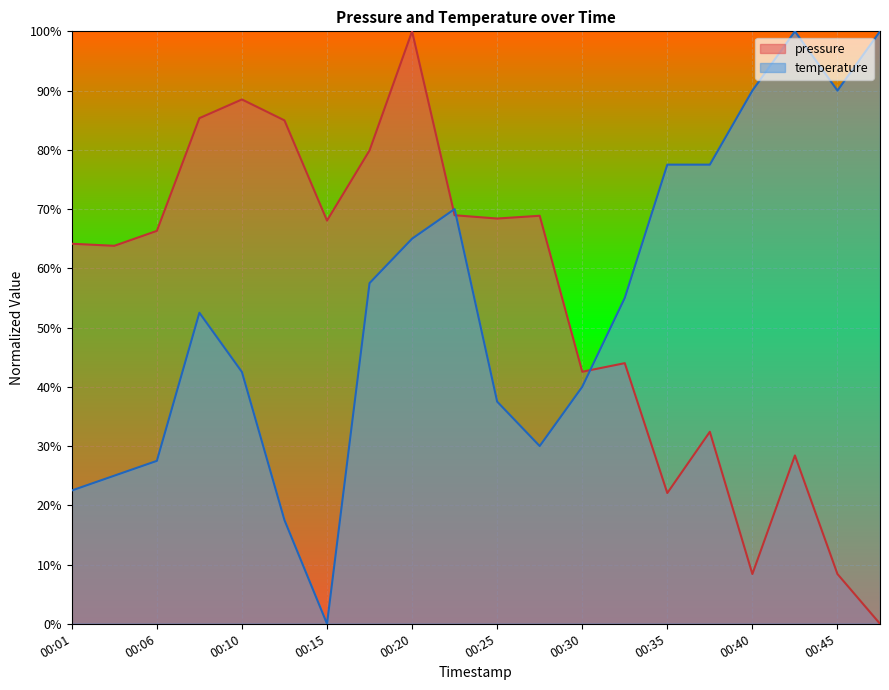

True or false: pressure has a value of 107.2 at 00:03.

False